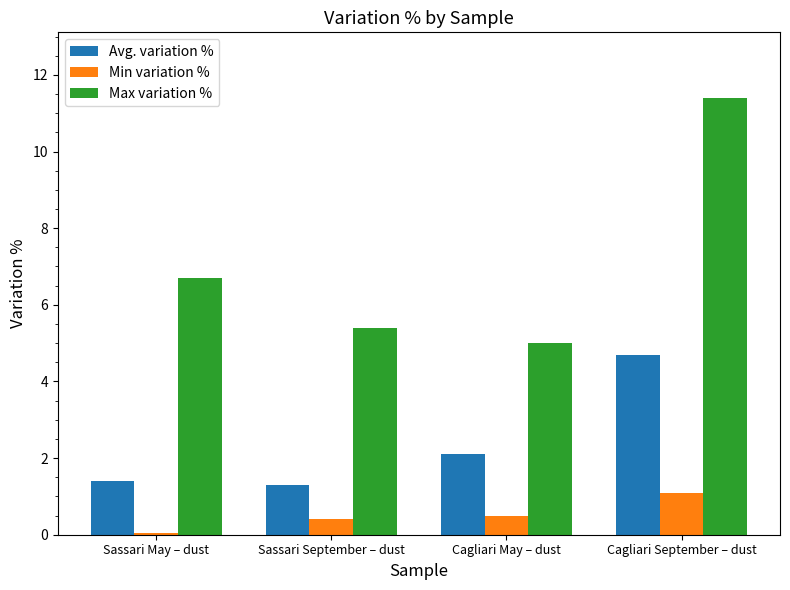

Reading left to right, what are all the values shown in this chart?

Avg. variation %: 1.4	1.3	2.1	4.7
Min variation %: 0.1	0.4	0.5	1.1
Max variation %: 6.7	5.4	5.0	11.4